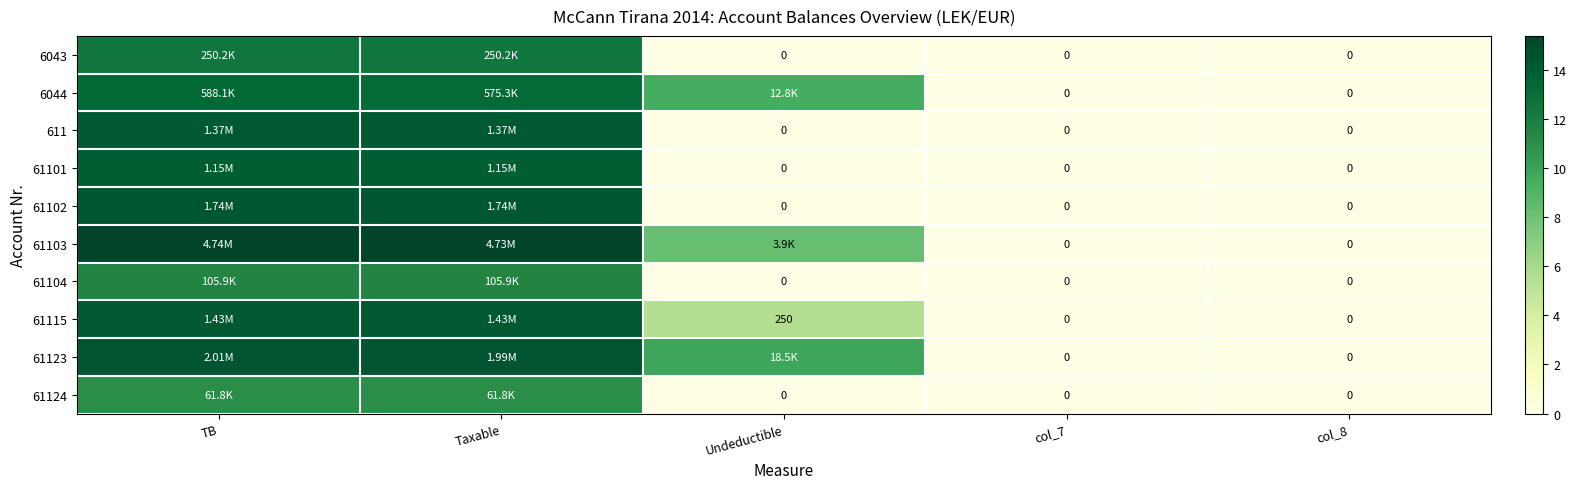

What is the maximum value for 61102?

14.4